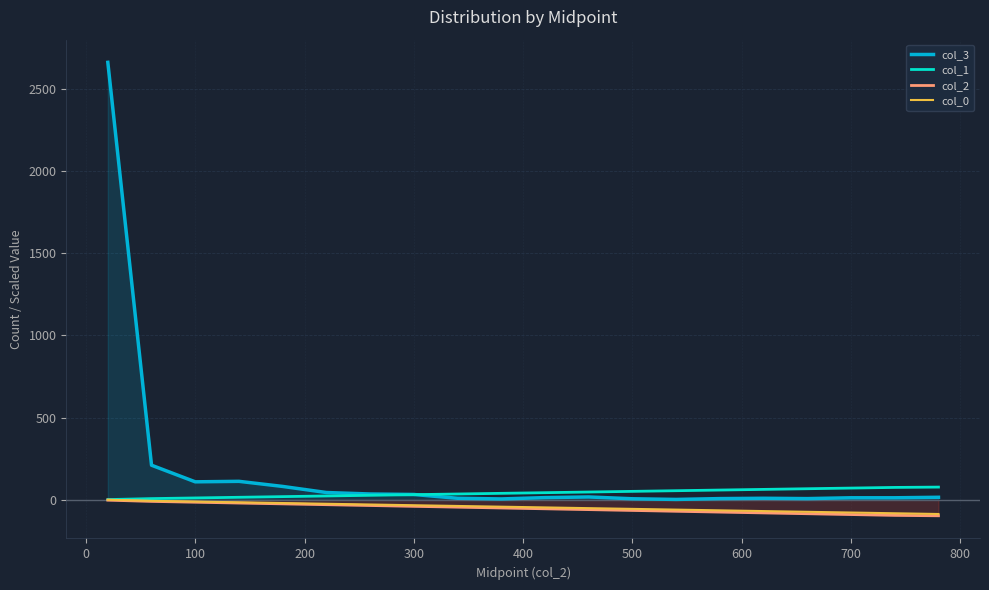

Which series has the largest total across all categories?

col_3